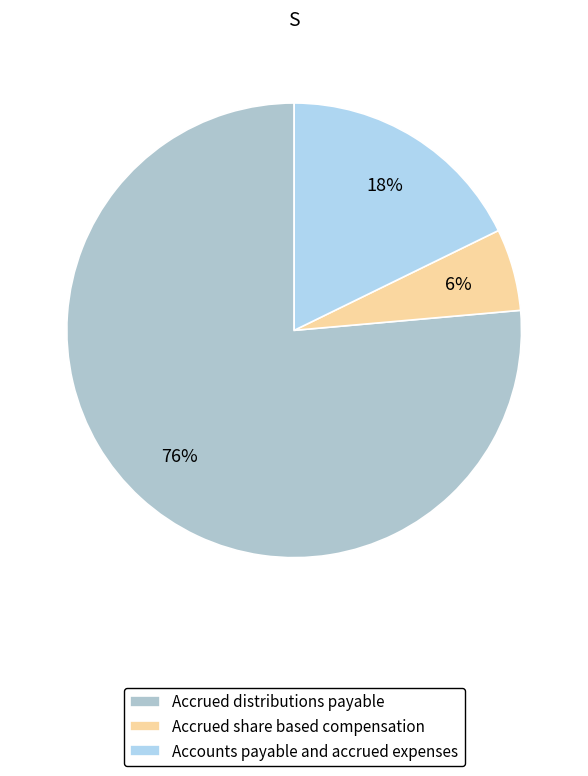

How many slices are in this pie chart?

3